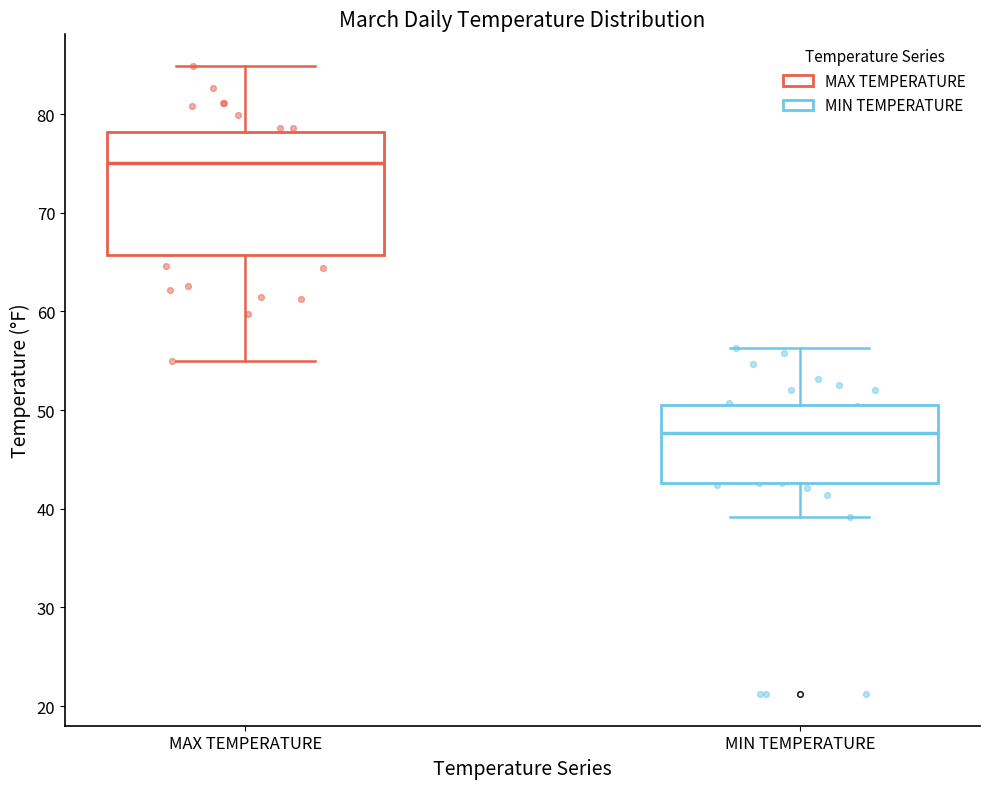

Which box is the tallest, from its lower edge to its upper edge?

MAX TEMPERATURE